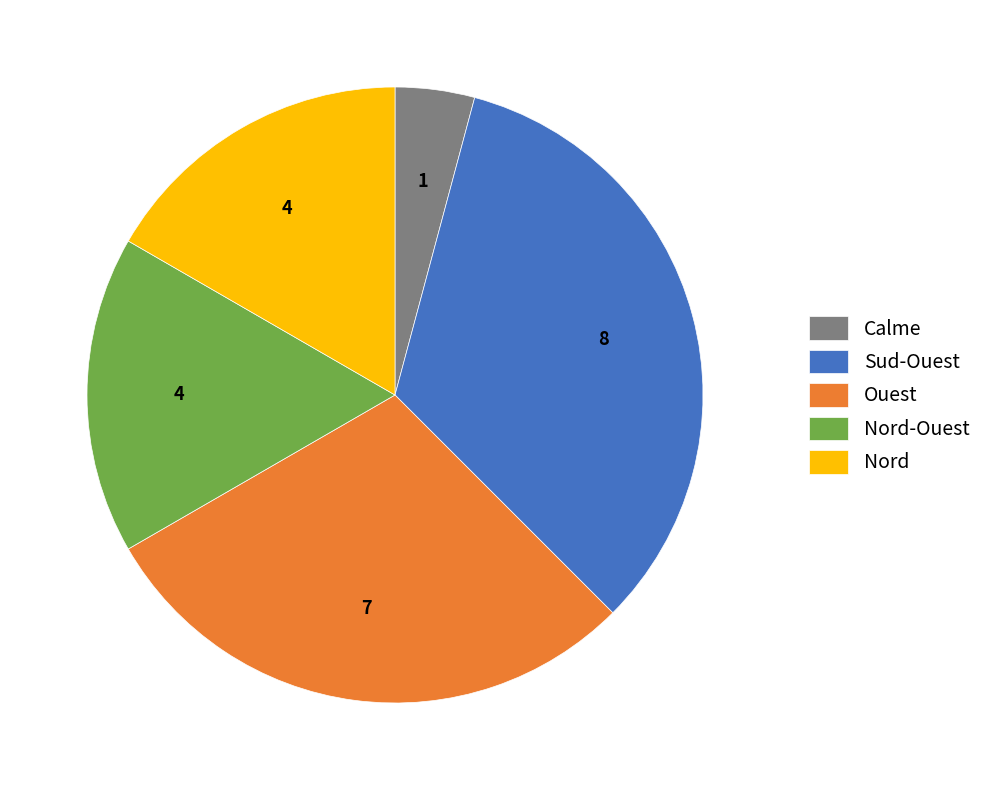

Do Nord and Ouest together represent more than half of the pie?

No